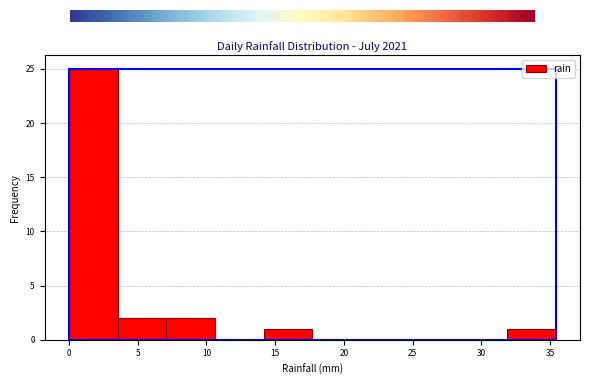

Reading left to right, list every bar in this chart as the range it spans on the x-axis followed by its height. Neither the bar edges nor the heights are printed on the chart, so give them approximately, as read against the axes.

0.0 to 3.5: 25
3.5 to 7.0: 2
7.0 to 10.5: 2
10.5 to 14.0: 0
14.0 to 17.5: 1
17.5 to 21.0: 0
21.0 to 25.0: 0
25.0 to 28.5: 0
28.5 to 32.0: 0
32.0 to 35.5: 1